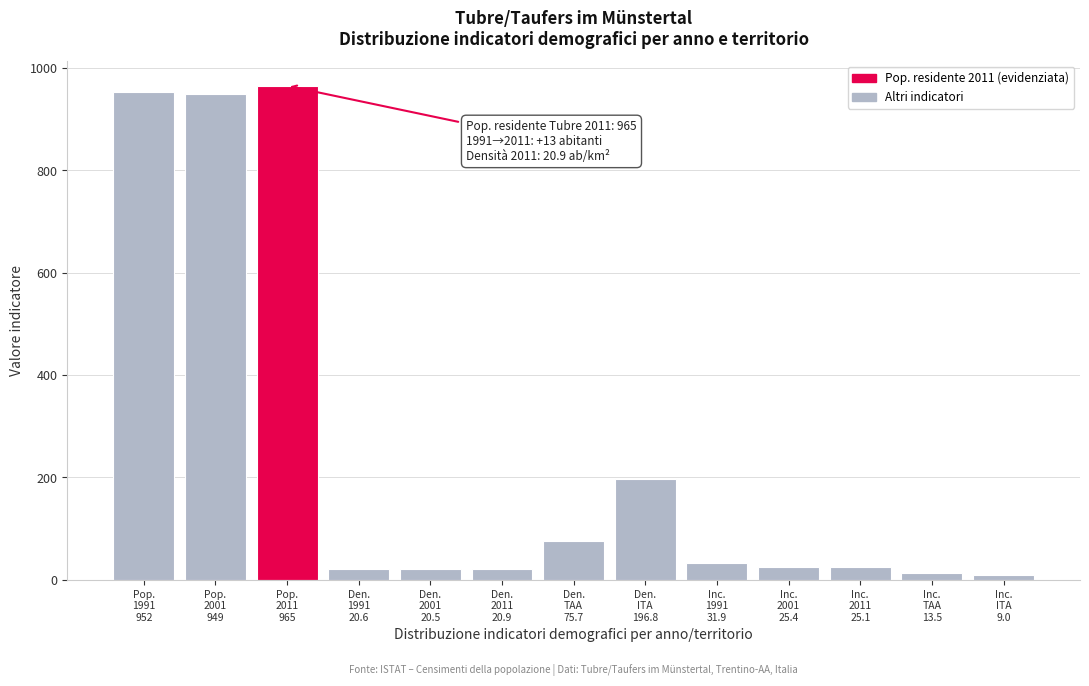

What is the greatest value displayed?

965.0